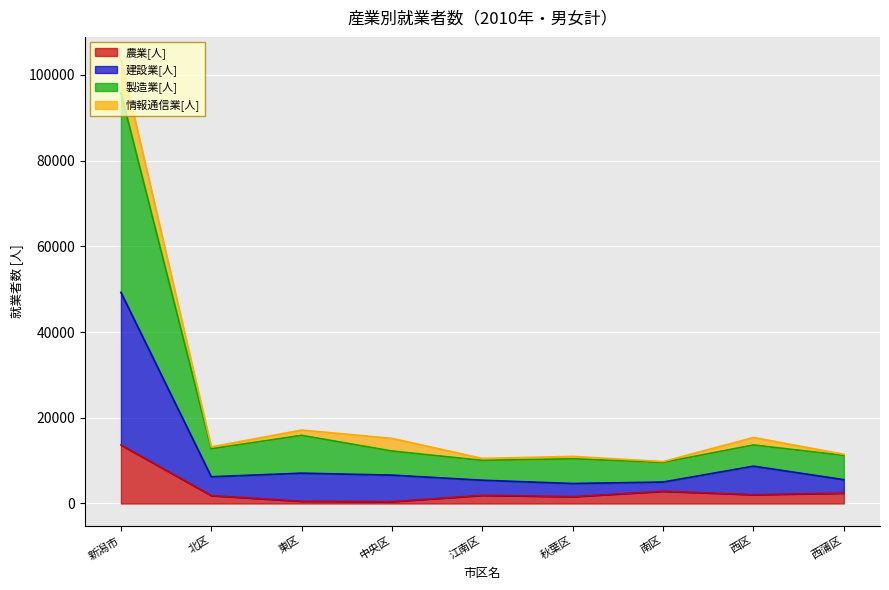

Is it true that 建設業[人] equals 7855 at 中央区?

False